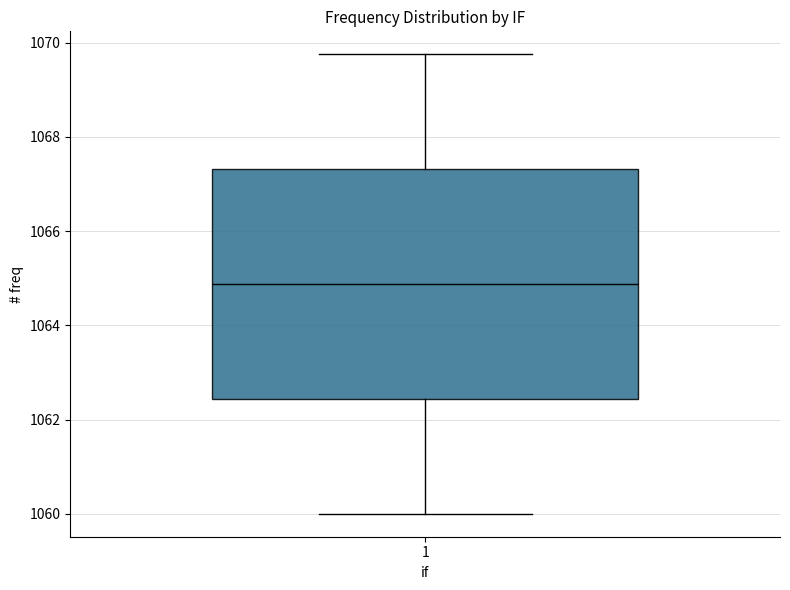

Transcribe this box plot: give where the median line is, the range the box spans, and where the two whiskers end, as read against the y-axis. The values are not printed on the chart, so give them approximately, as read against the axis.

median 1064.8, box 1062.4 to 1067.4, whiskers 1060.0 to 1069.8